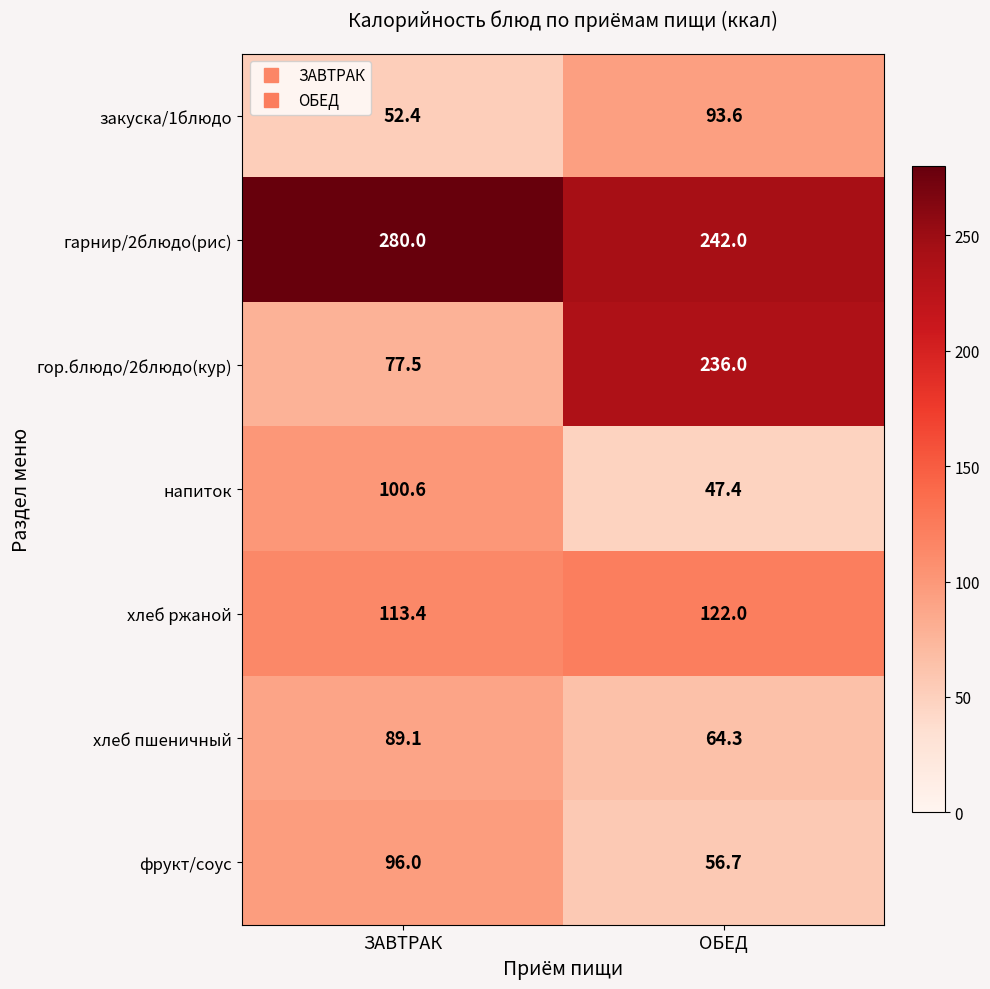

At ЗАВТРАК, list the series in order from largest to smallest.

гарнир/2блюдо(рис), хлеб ржаной, напиток, фрукт/соус, хлеб пшеничный, гор.блюдо/2блюдо(кур), закуска/1блюдо